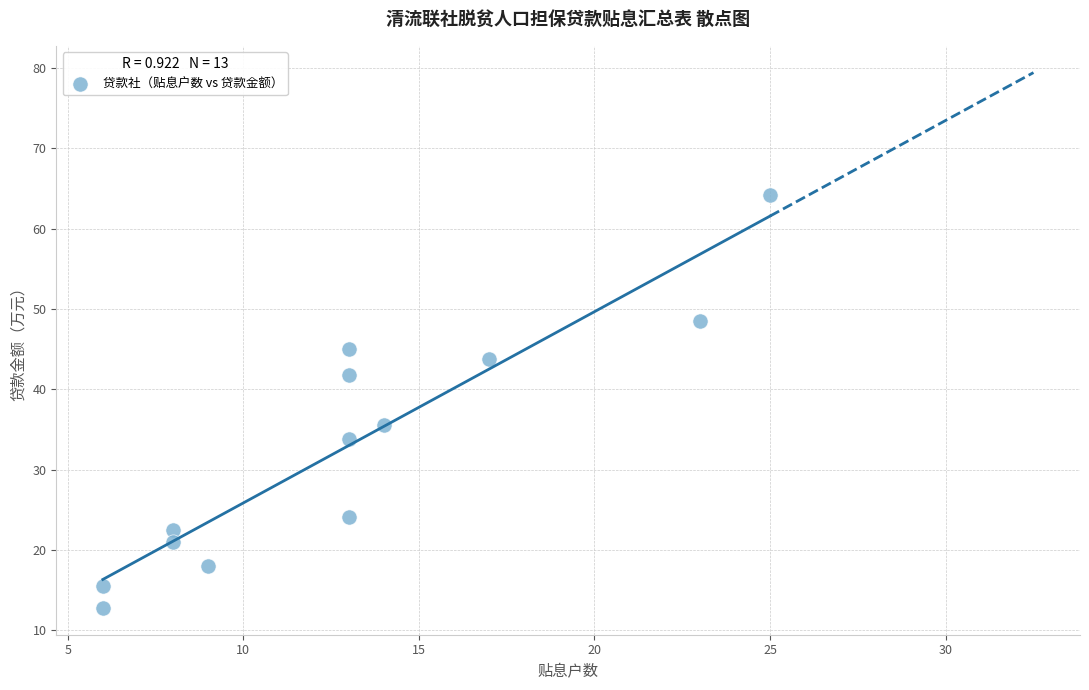

What Y value in the scatter plot is closest to 38?

35.6